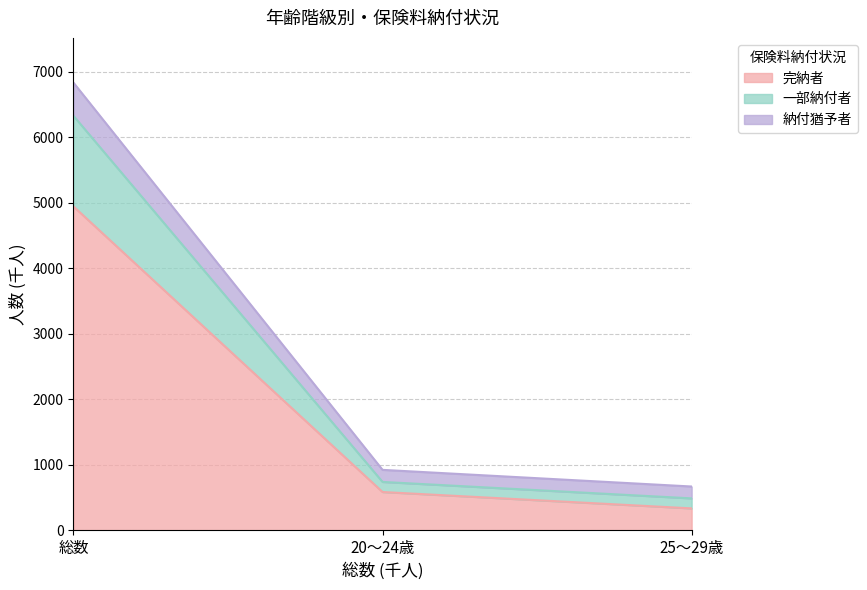

Reading right to left, transcribe the values for 完納者.

333	583	4941